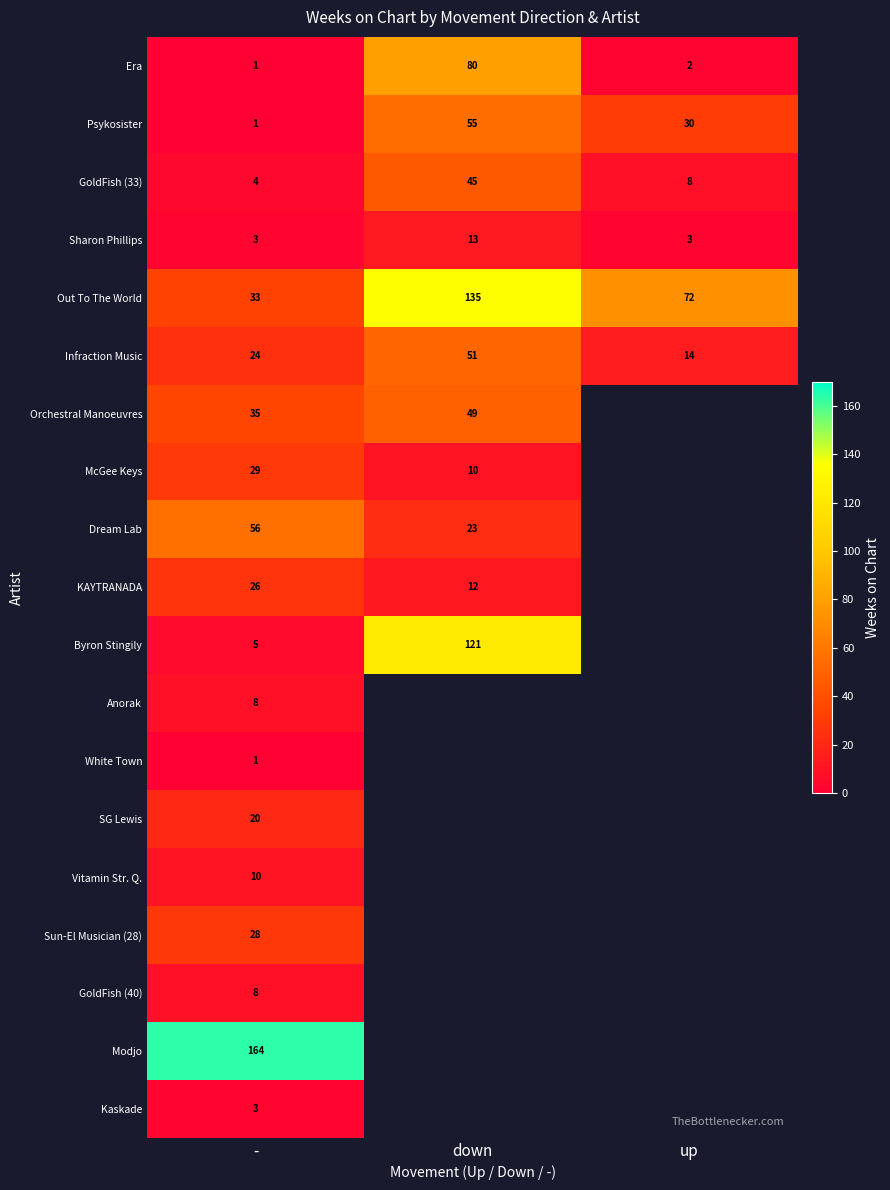

Which has a higher value, down or -?

down